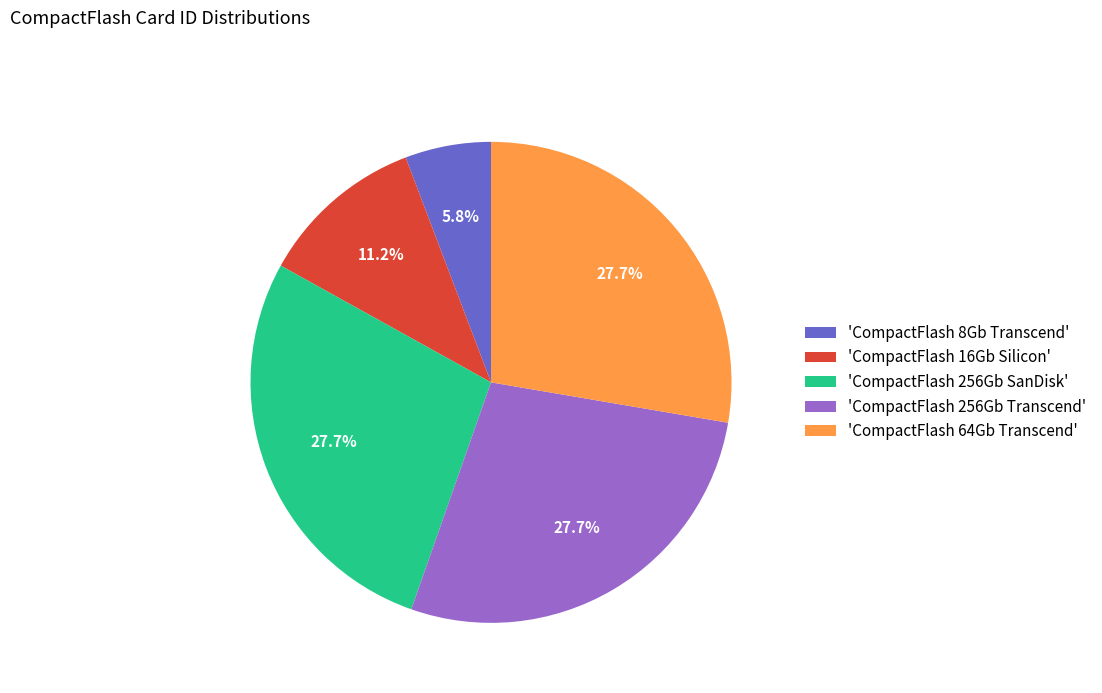

Does 'CompactFlash 256Gb SanDisk' represent more than half of the total?

No